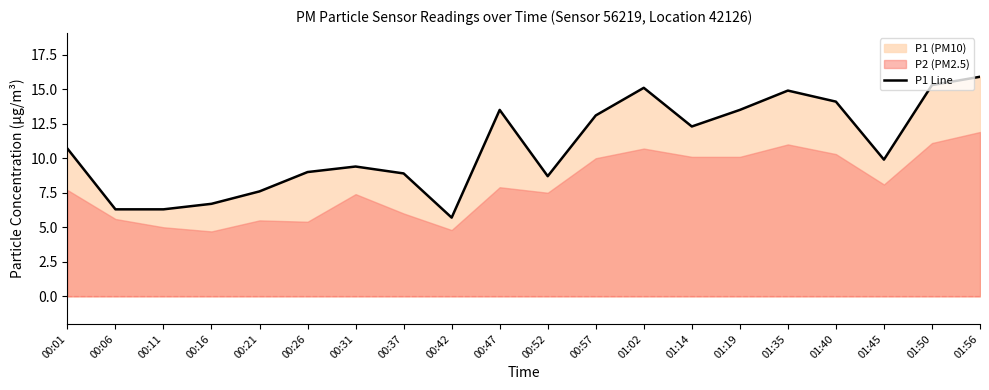

The chart shows a value of 2.3 at 00:06. True or false?

False